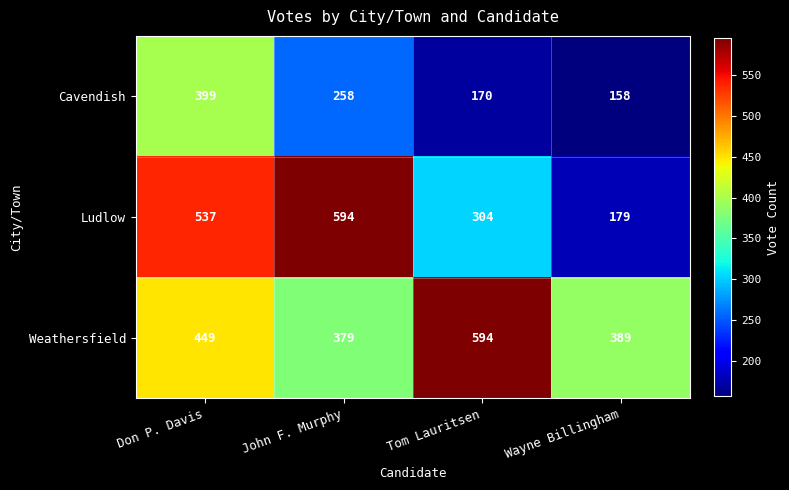

What is the total value across all series at Wayne Billingham?

726